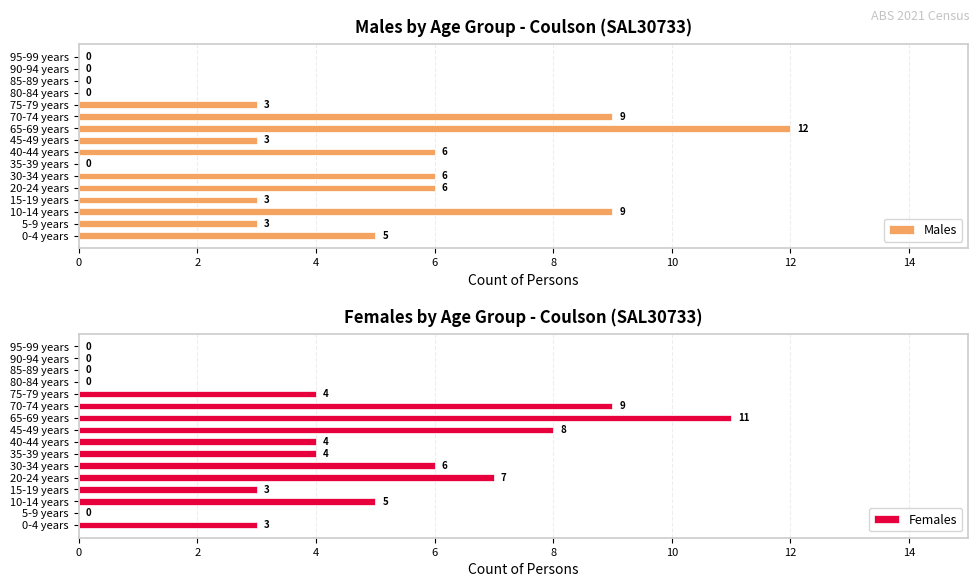

True or false: Females has a value of 0 at 80-84 years.

True